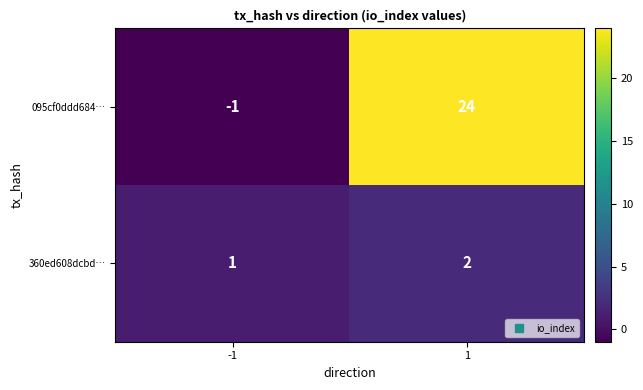

Rank the series by their average value, from highest to lowest.

095cf0ddd684…, 360ed608dcbd…